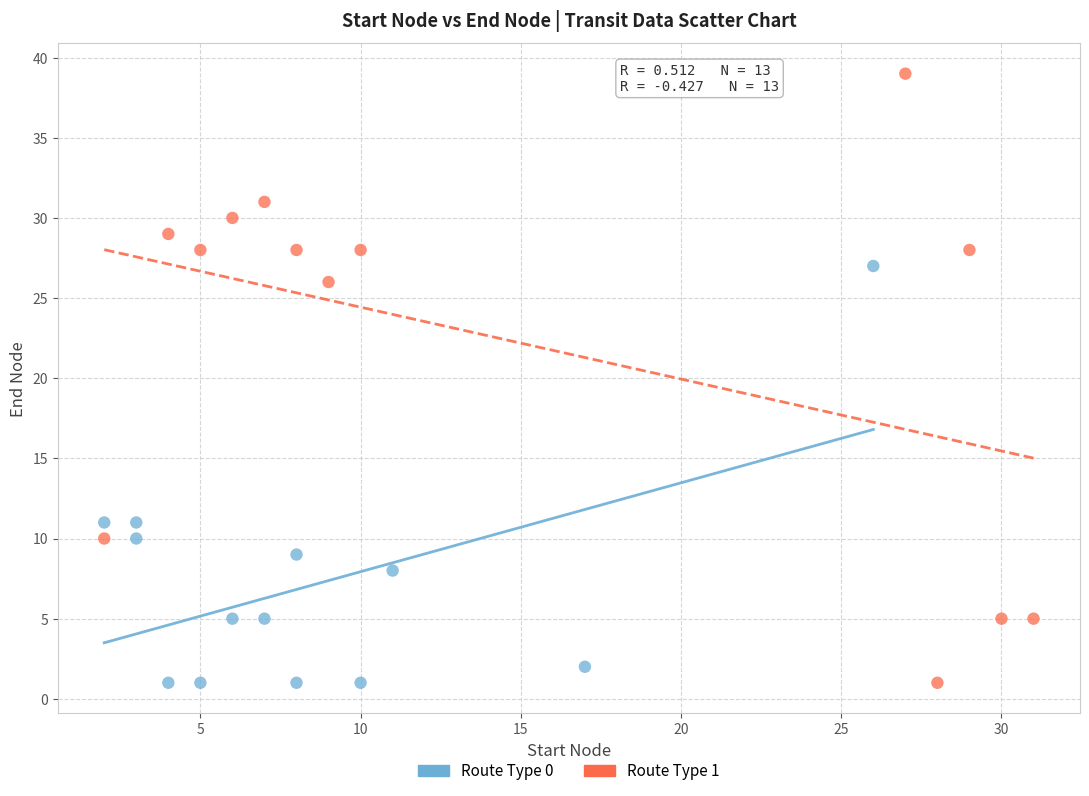

Which series reaches the maximum Y coordinate?

Route Type 1